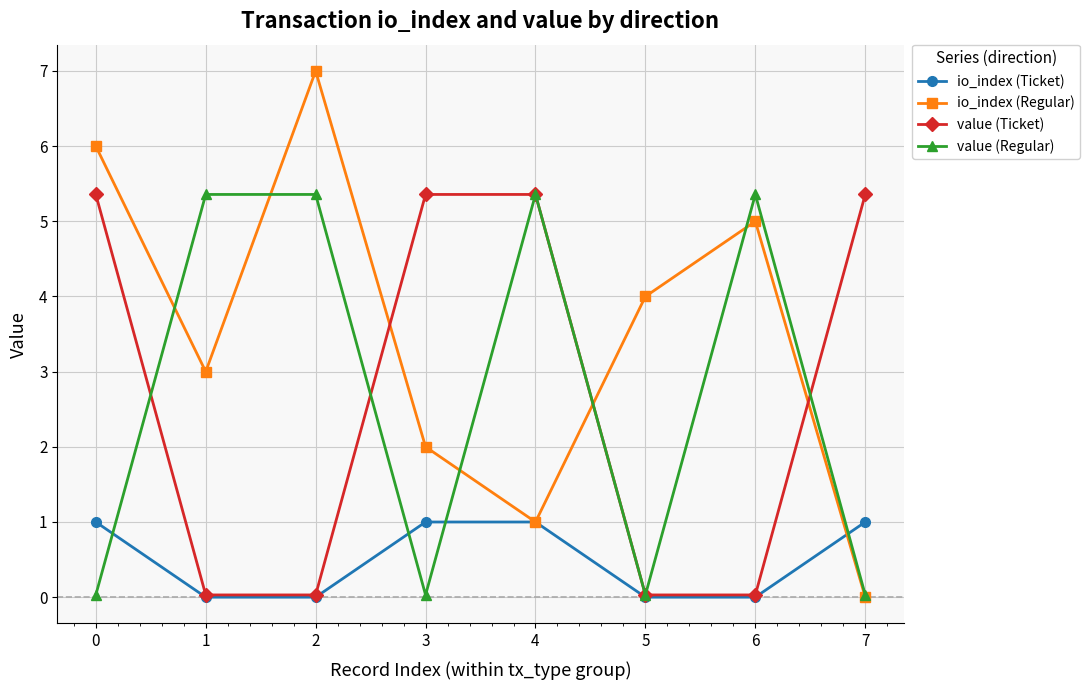

At how many categories does at least one series exceed 0?

8